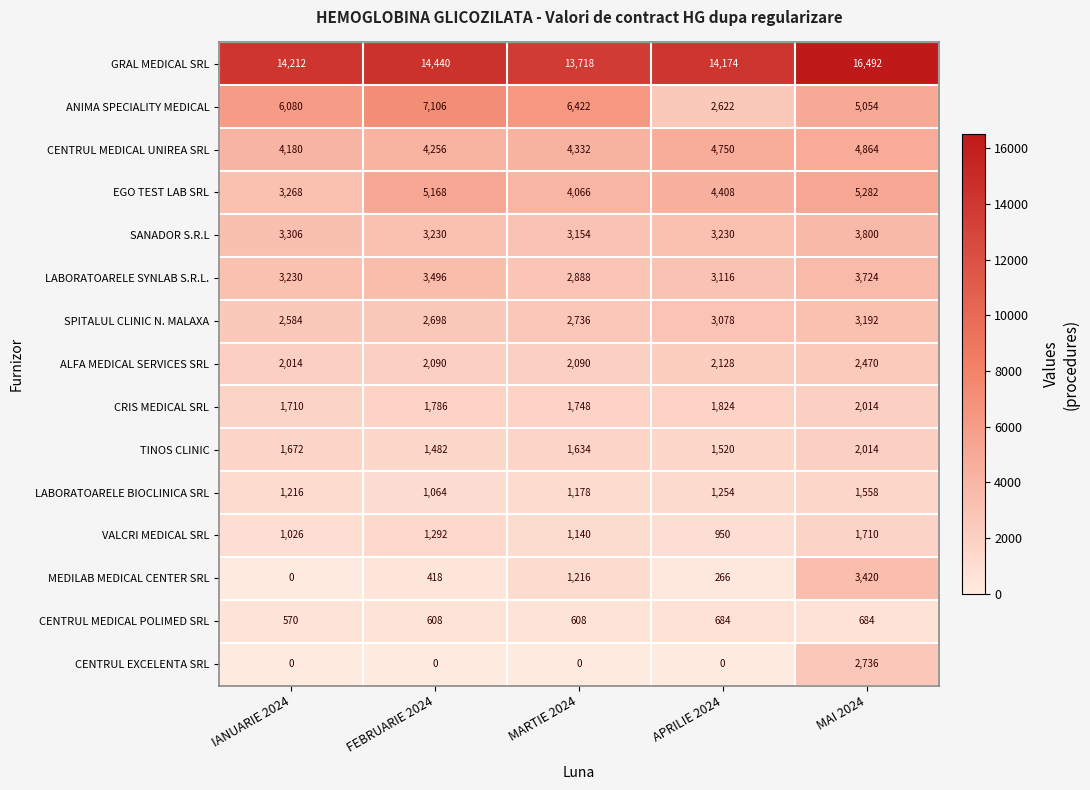

At which label is TINOS CLINIC closest to 1748?

IANUARIE 2024